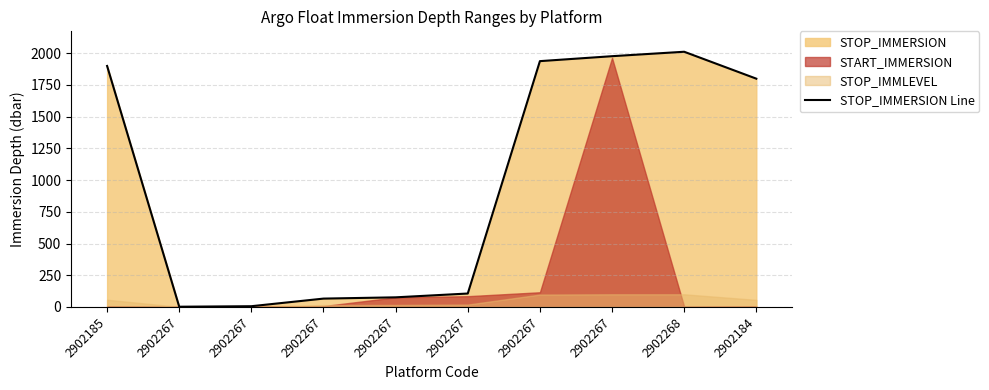

True or false: the data has more than 0 interior local peaks.

True